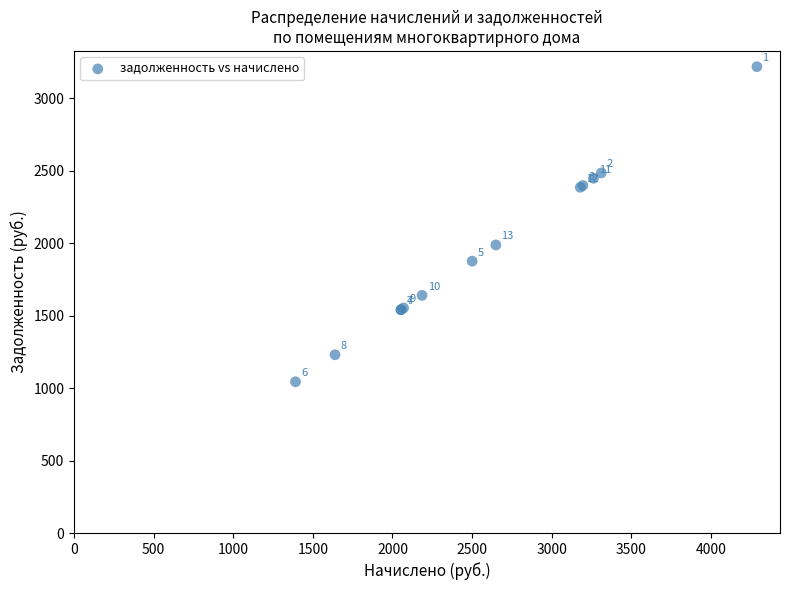

What Y value in the scatter plot is closest to 2130?

1987.2